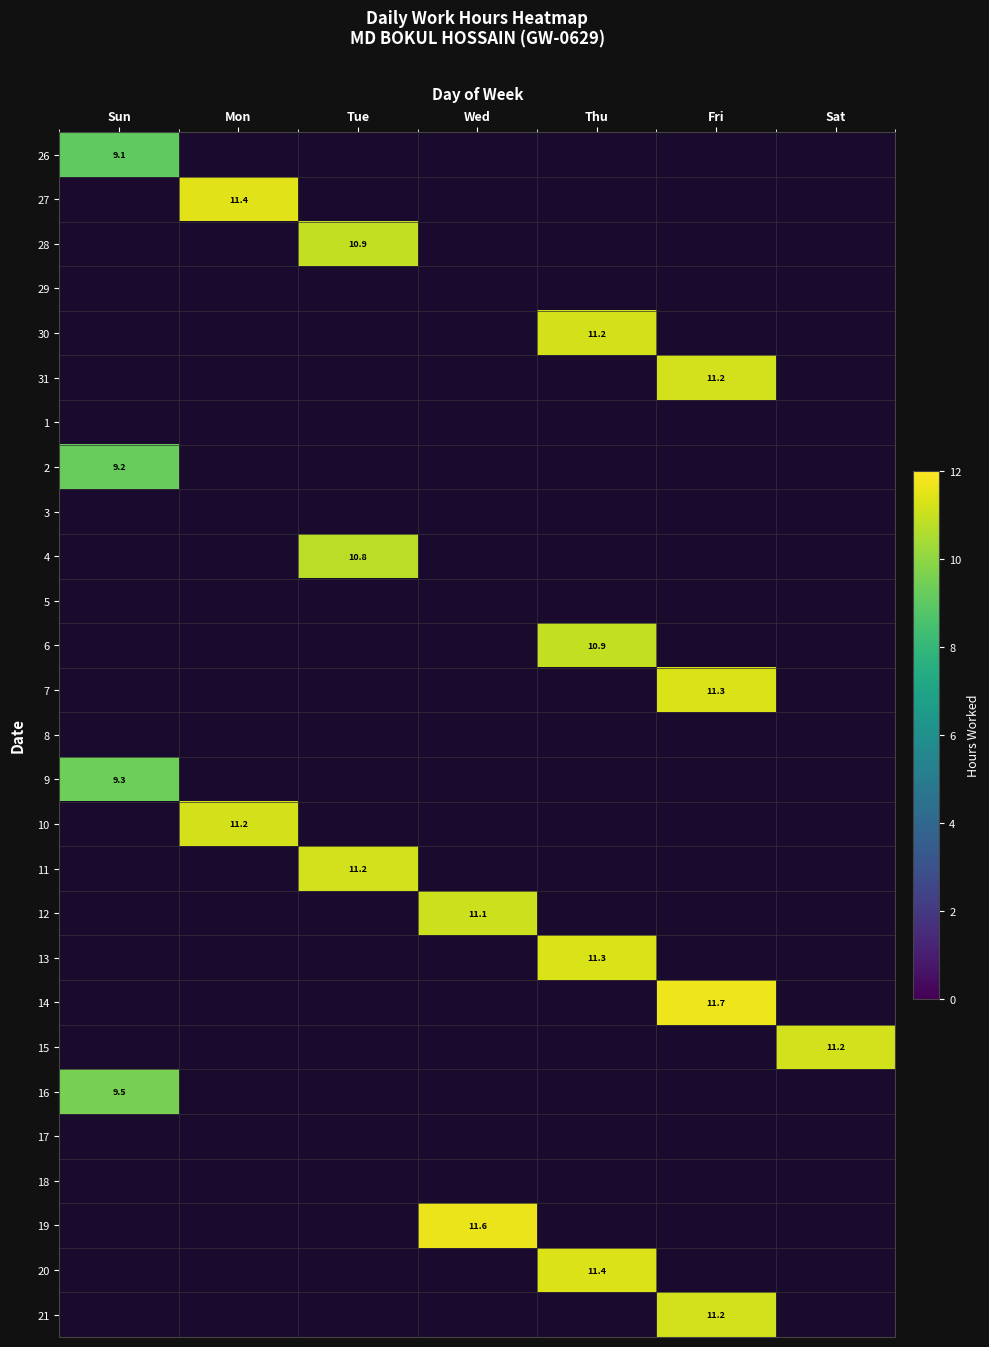

Is the value of 2 at Fri greater than the value of 11 at Thu?

No